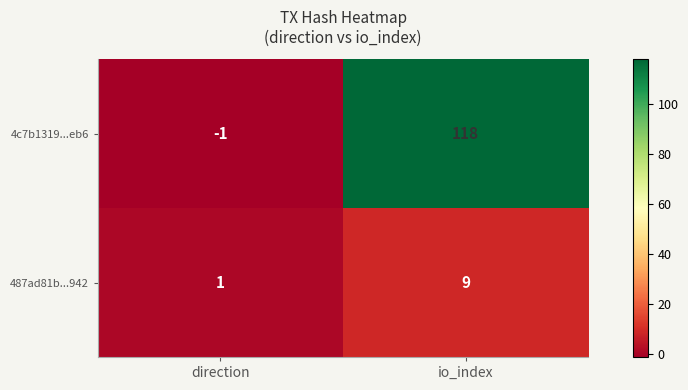

Is it true that 487ad81b...942 equals 2 at direction?

False